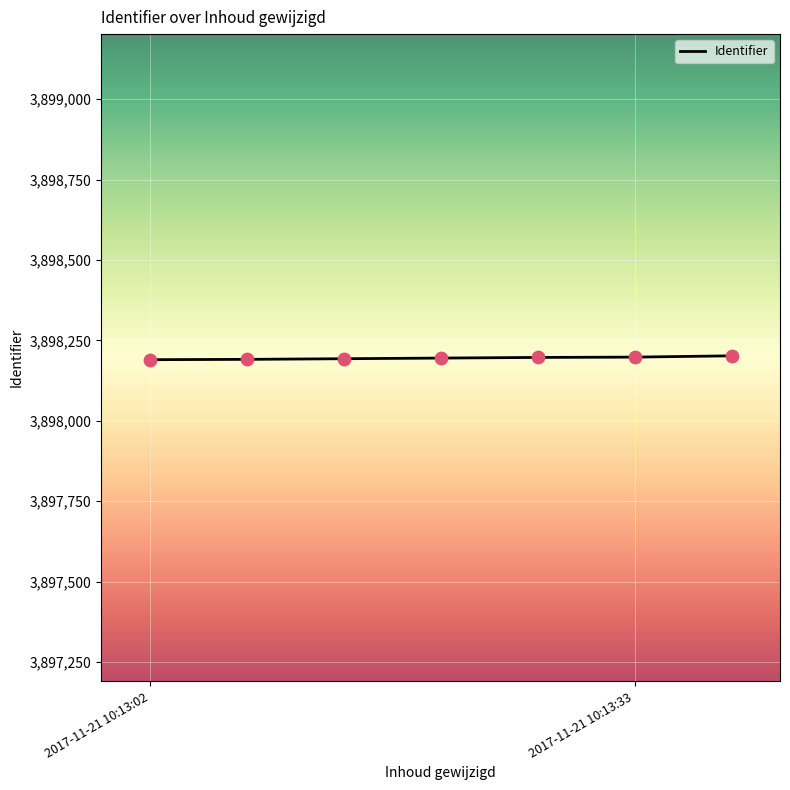

What is the smallest value displayed?

3898190